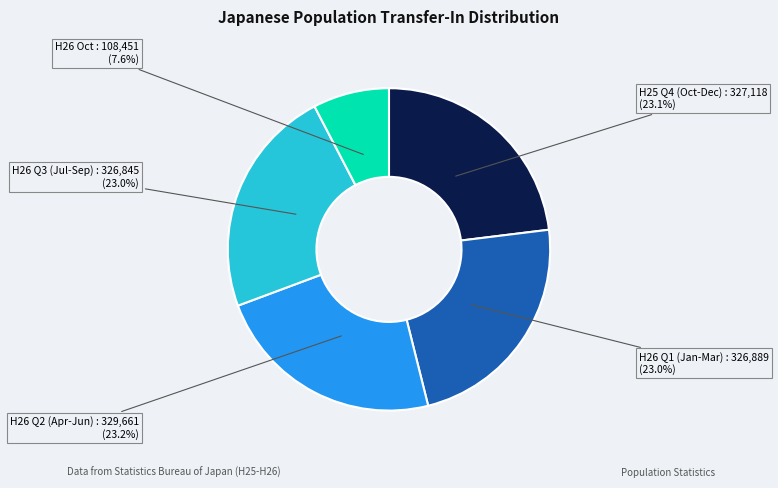

Combined, do H26 Q3 (Jul-Sep) and H25 Q4 (Oct-Dec) account for over 50%?

No